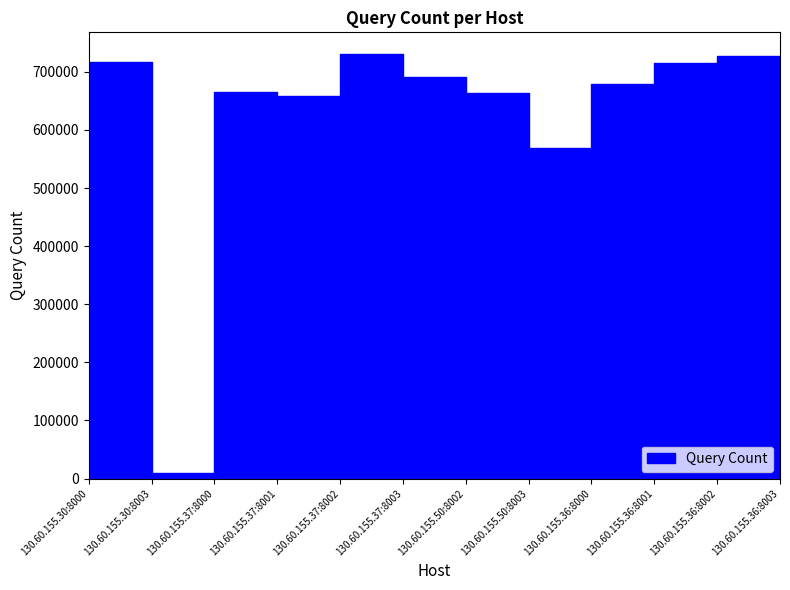

Is it true that the value at 130.60.155.37:8000 is 149314?

False